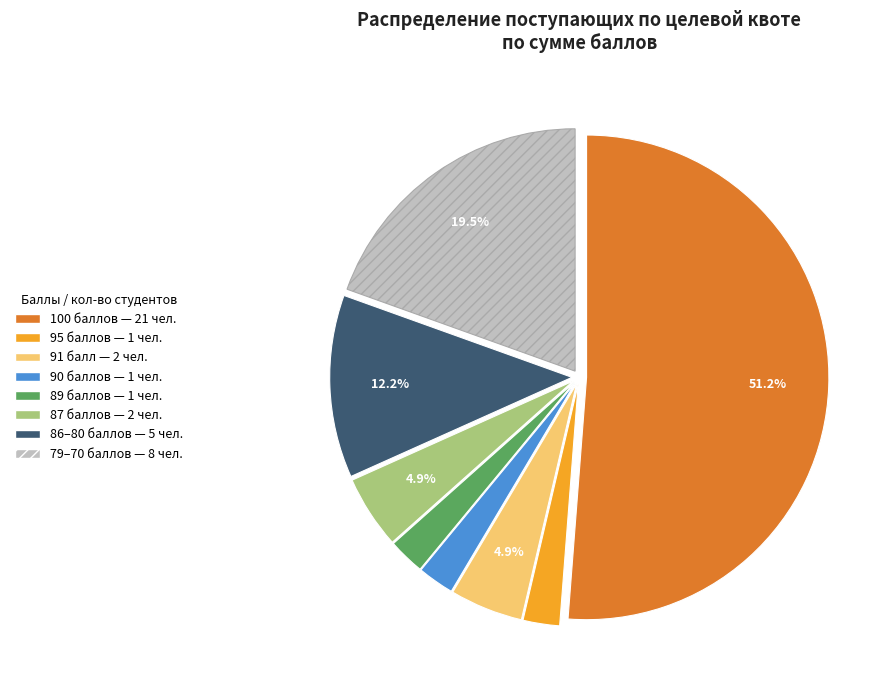

Is there a majority slice in this chart?

Yes